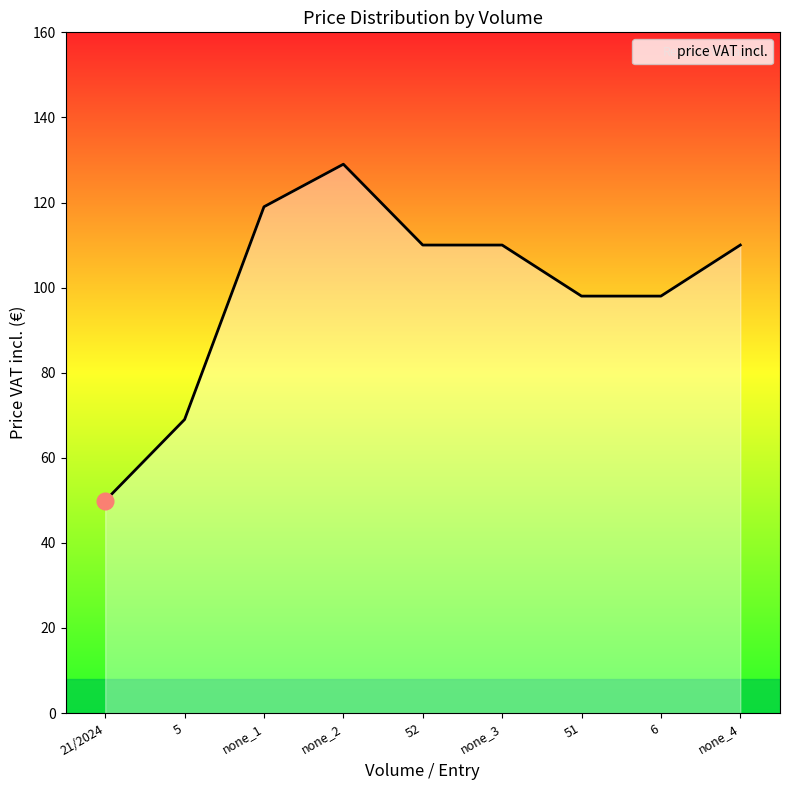

What is the difference between the second highest and minimum values?

69.1